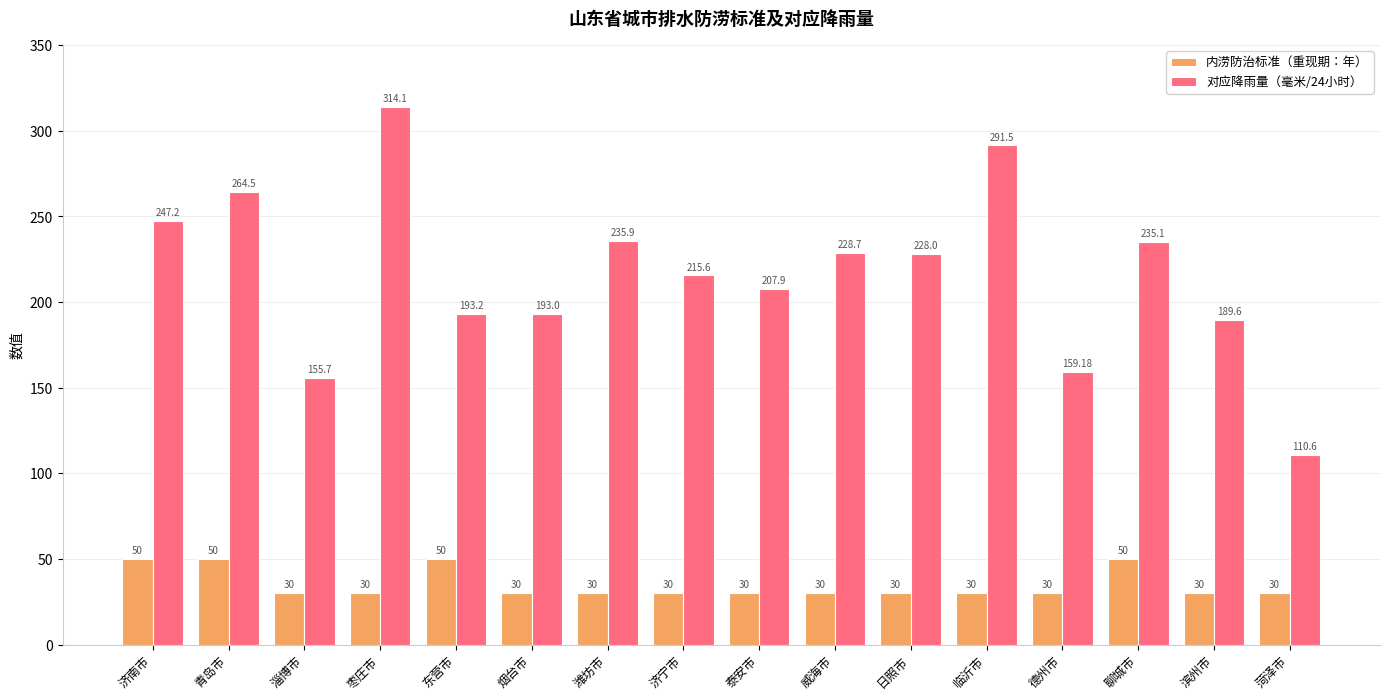

How many bars are there in each group?

2